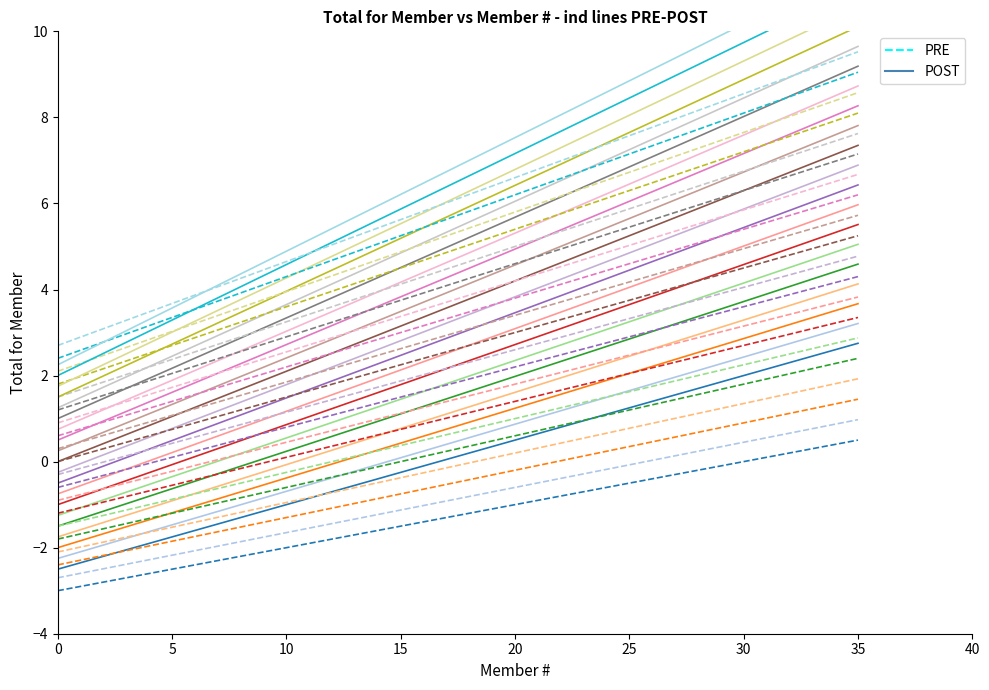

Is this an area chart (filled region under the line)?

No